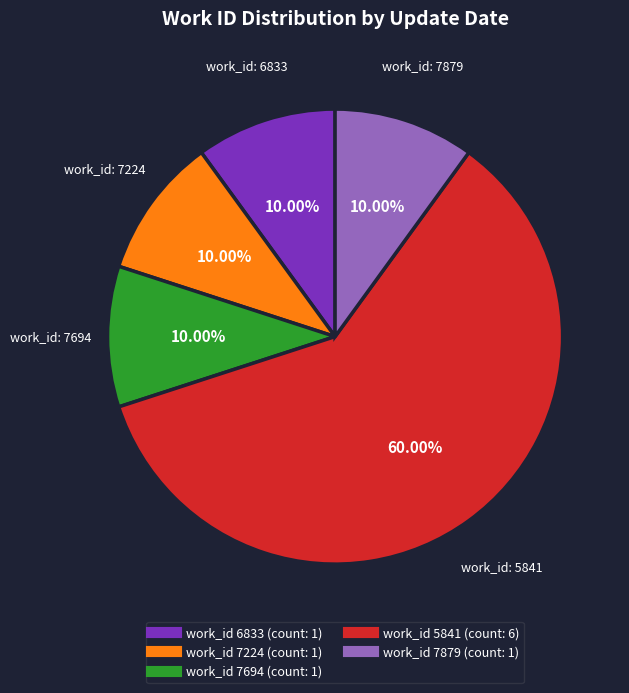

Is there any slice that represents more than half of the pie?

Yes